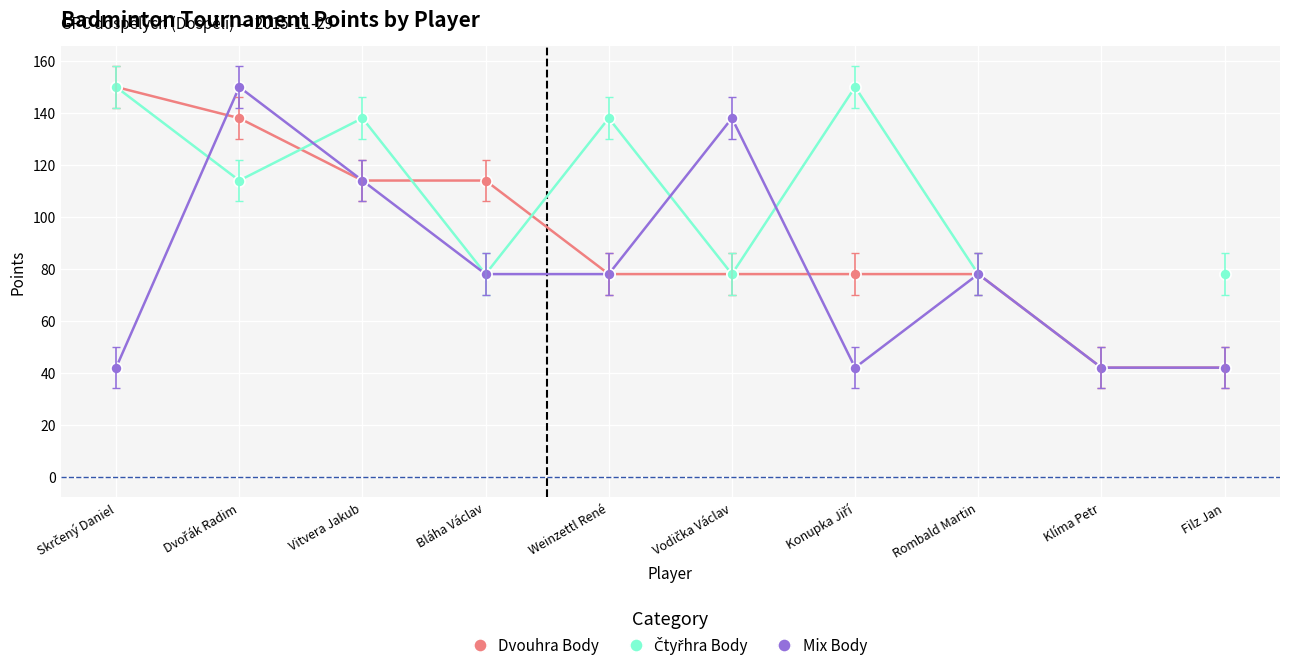

What is the label of the 1st point from the right?

Filz Jan